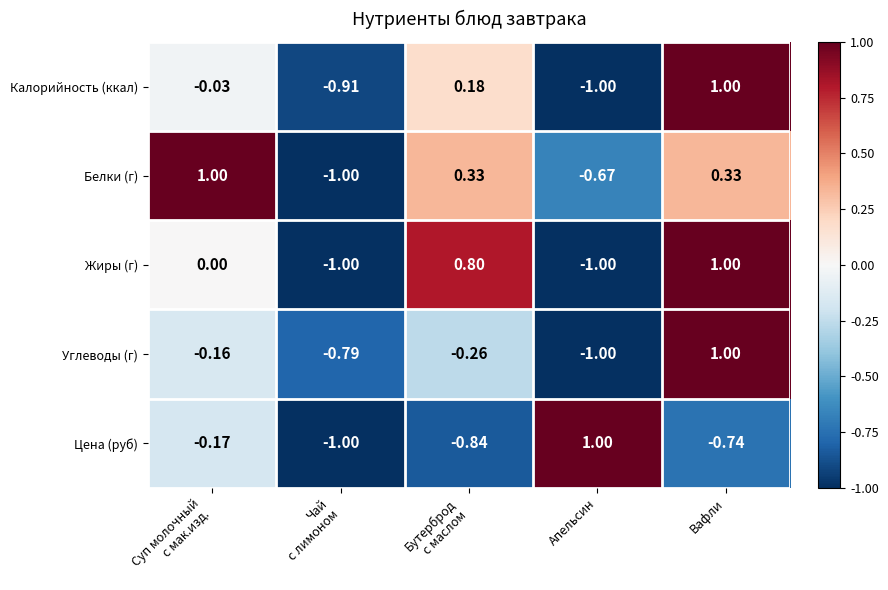

Which category has the highest value in the Калорийность (ккал) series?

Вафли